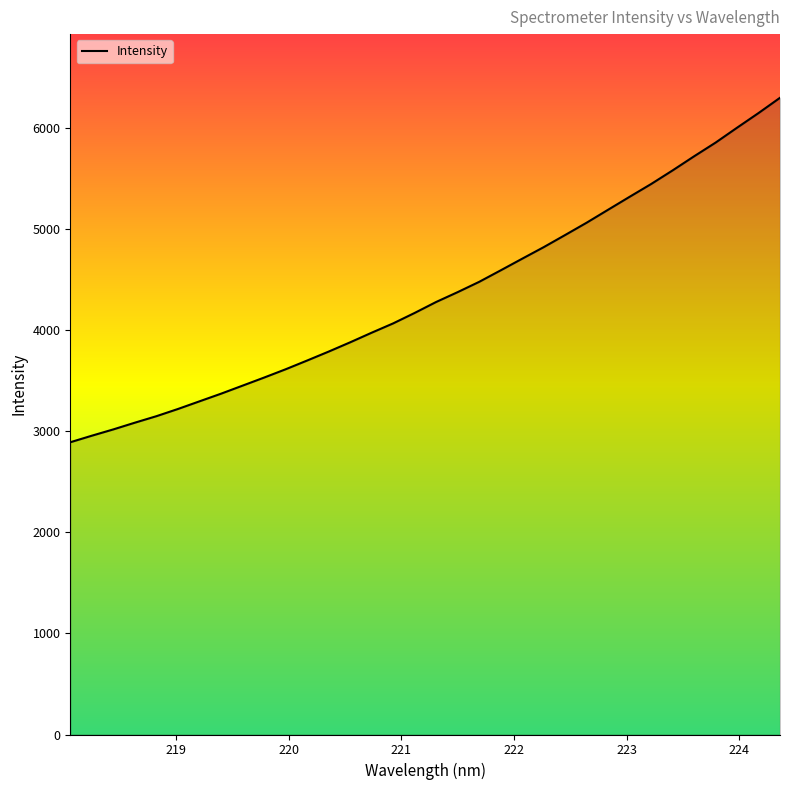

What is the minimum value shown in the chart?

2890.2